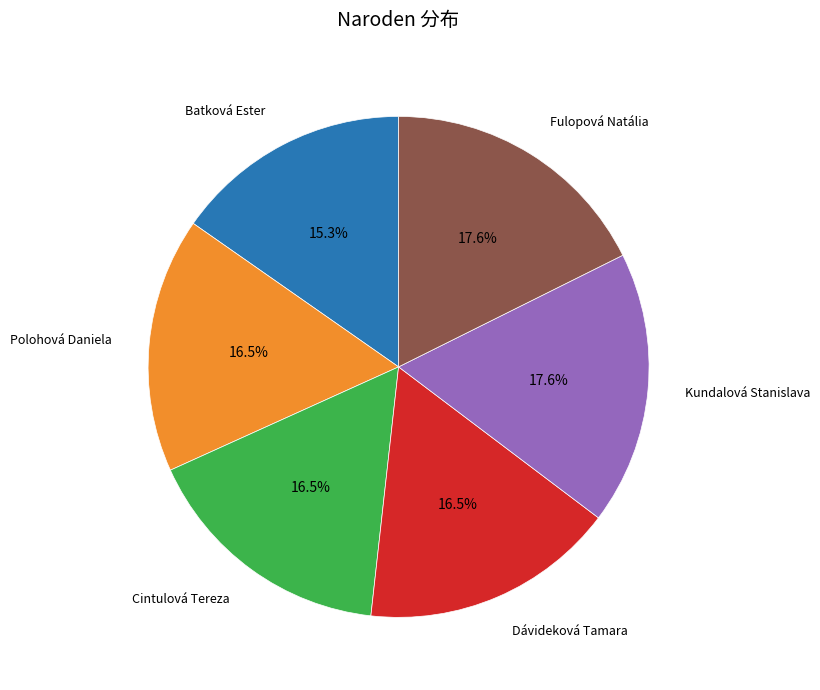

Is there any slice that represents more than half of the pie?

No